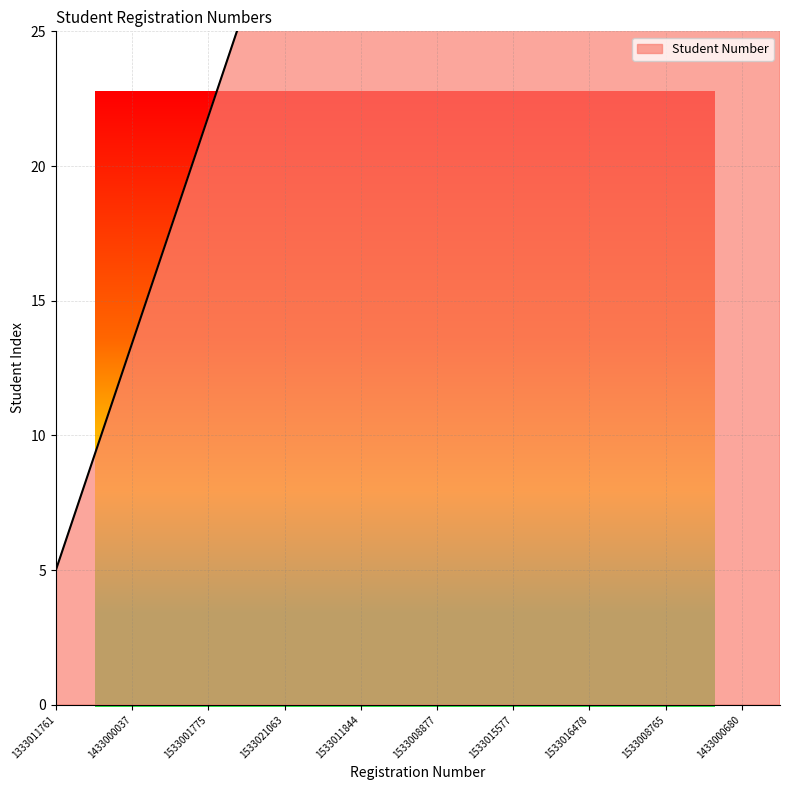

What is the sum of all values?

900.0